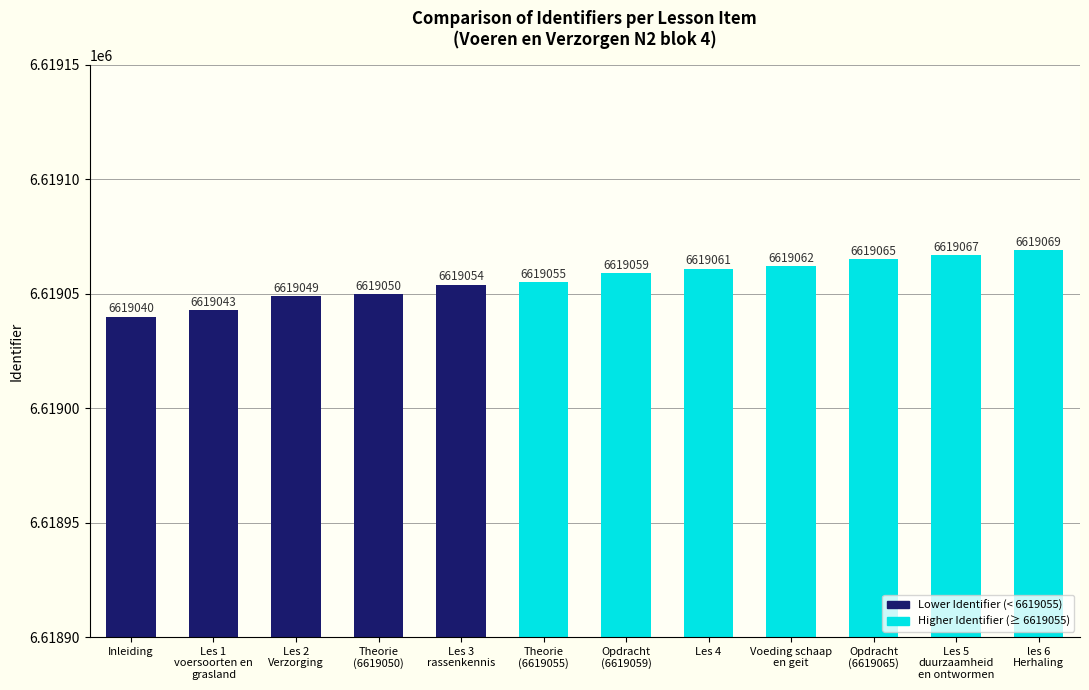

Which category has the highest value across all series?

les 6
Herhaling